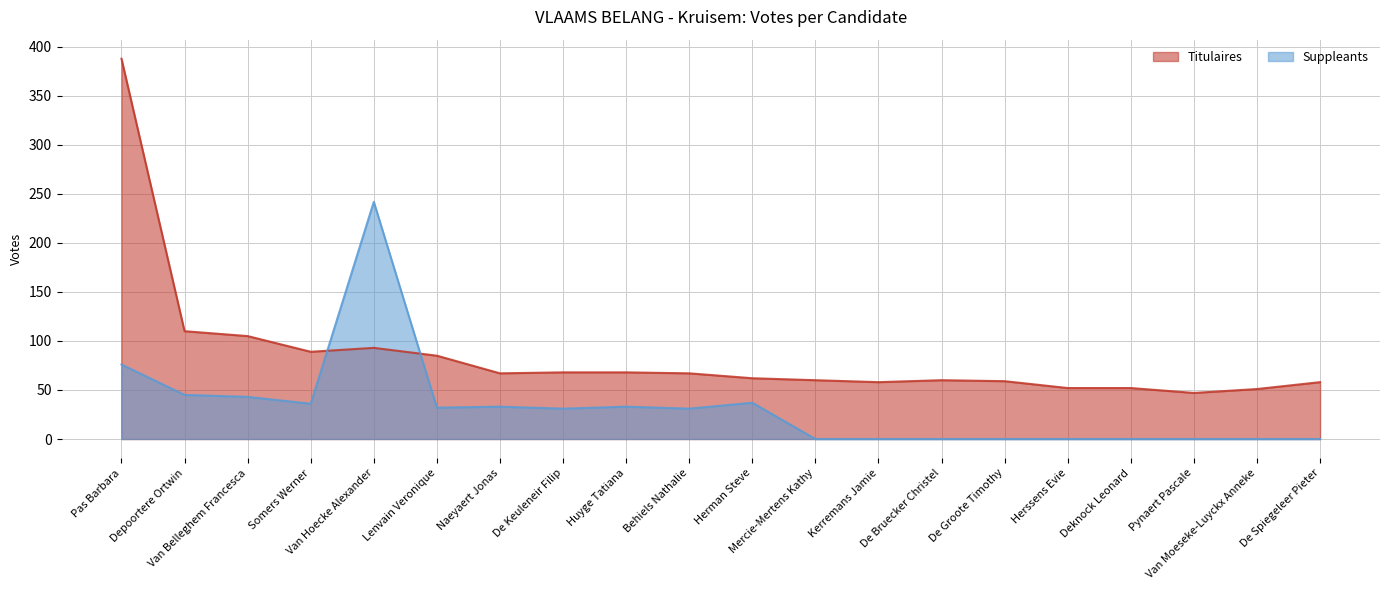

True or false: Suppleants has more than 2 points higher than both neighbors.

True